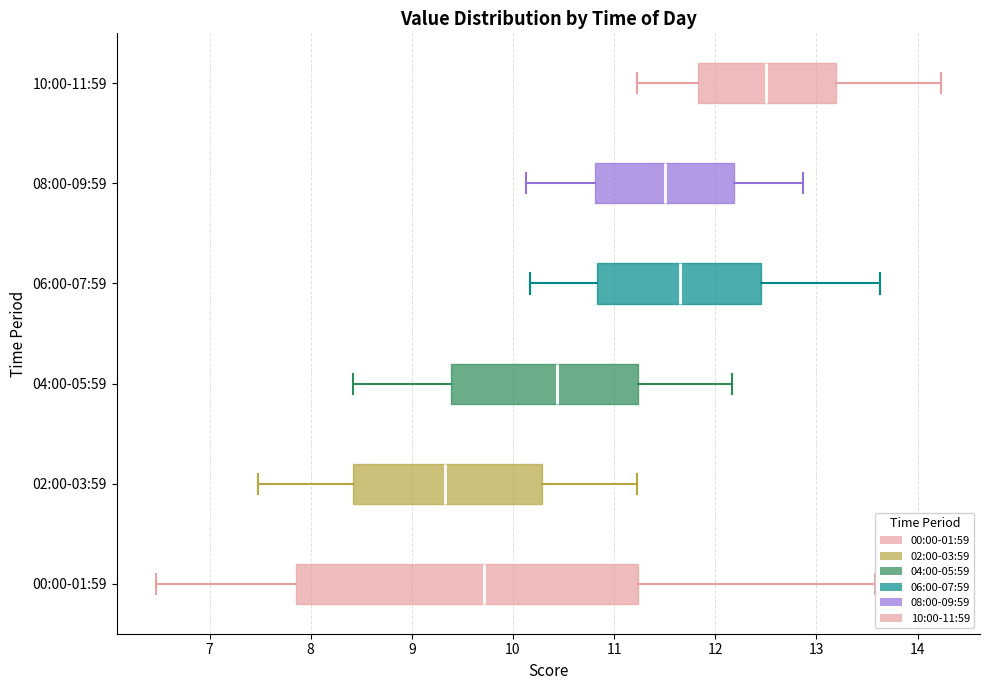

Which box is the widest, from its left edge to its right edge?

00:00-01:59